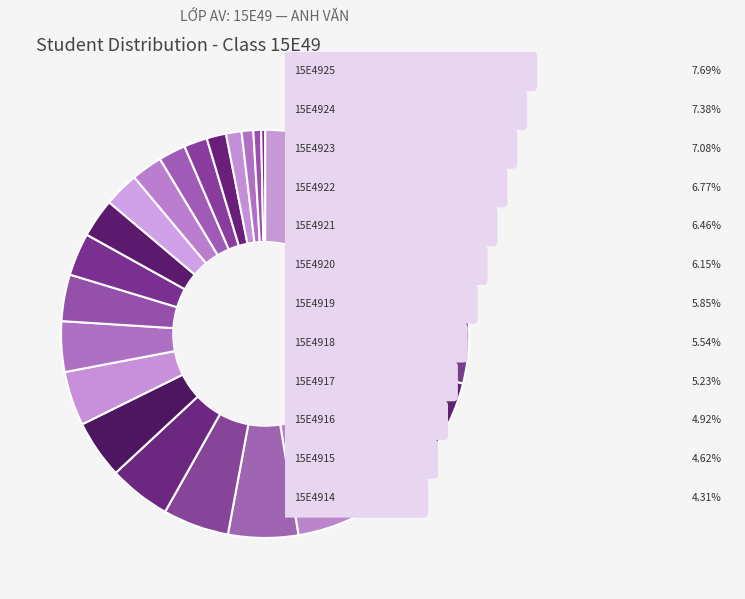

How many slices are in this pie chart?

25